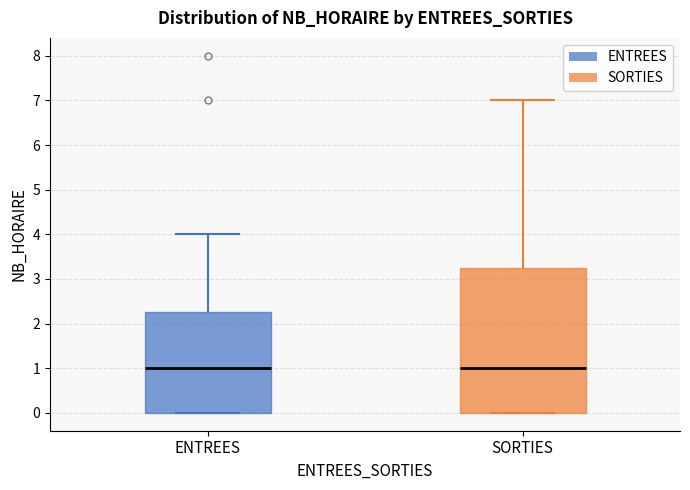

Where does the upper whisker of the box for SORTIES end on the y-axis? The values are not printed on the chart, so give them approximately, as read against the axis.

7.0